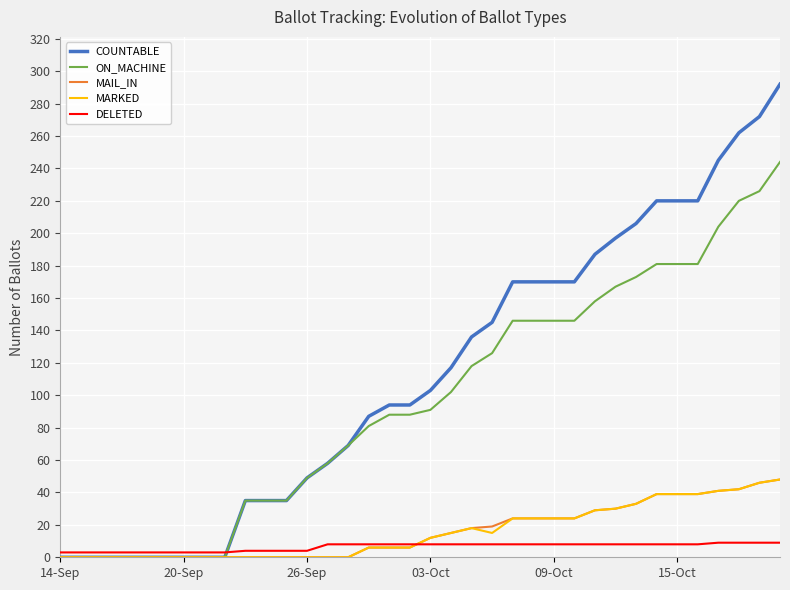

What is the greatest value displayed?

292